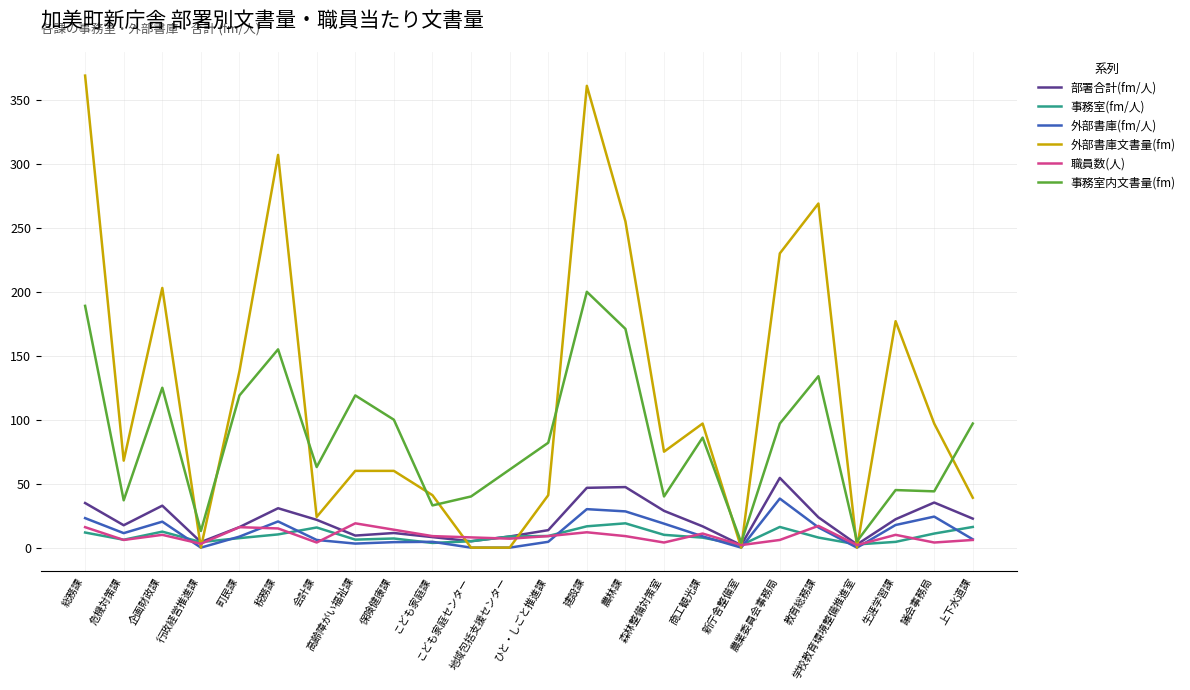

What are all the series names shown in the legend?

部署合計(fm/人), 事務室(fm/人), 外部書庫(fm/人), 外部書庫文書量(fm), 職員数(人), 事務室内文書量(fm)